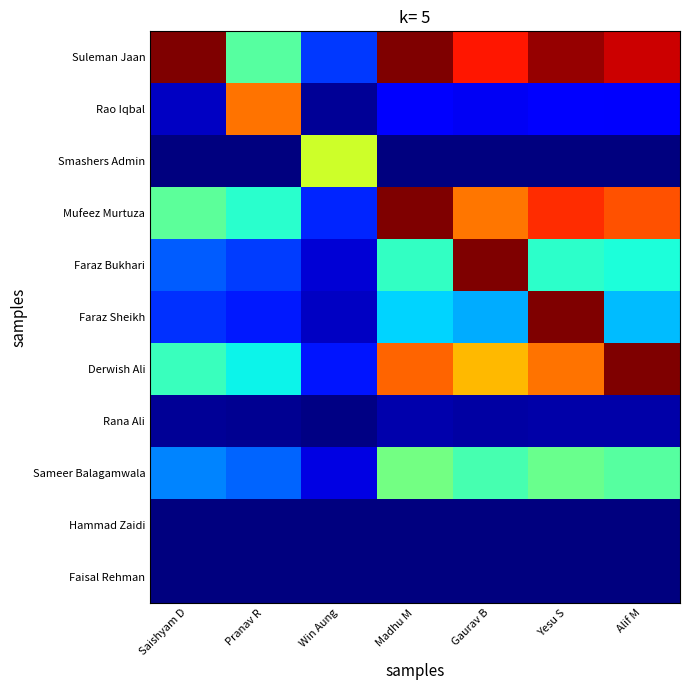

What is the total value across all series at Win Aung?

1.3